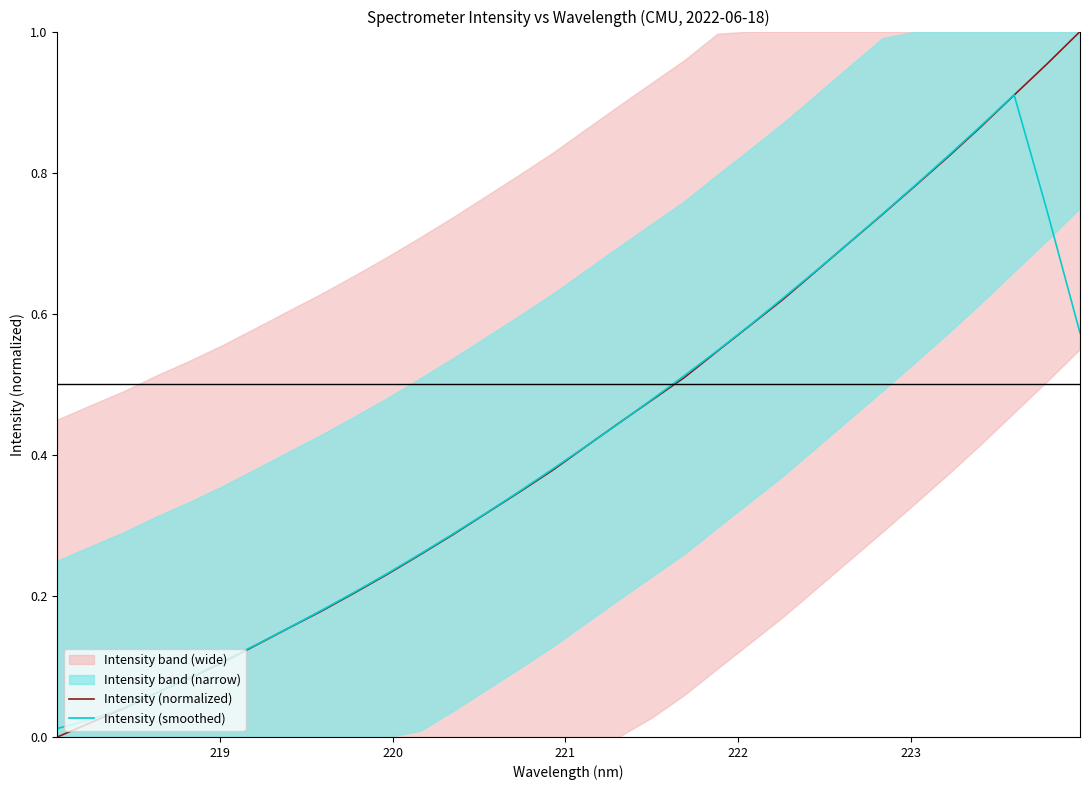

Reading right to left, transcribe all the data shown in this chart.

Intensity (normalized): 1.0	1.0	0.9	0.9	0.8	0.8	0.7	0.7	0.7	0.6	0.6	0.5	0.5	0.5	0.4	0.4	0.4	0.3	0.3	0.3	0.3	0.2	0.2	0.2	0.2	0.1	0.1	0.1	0.1	0.0	0.0	0.0
Intensity (smoothed): 0.6	0.7	0.9	0.9	0.8	0.8	0.7	0.7	0.7	0.6	0.6	0.5	0.5	0.5	0.4	0.4	0.4	0.3	0.3	0.3	0.3	0.2	0.2	0.2	0.2	0.1	0.1	0.1	0.1	0.0	0.0	0.0